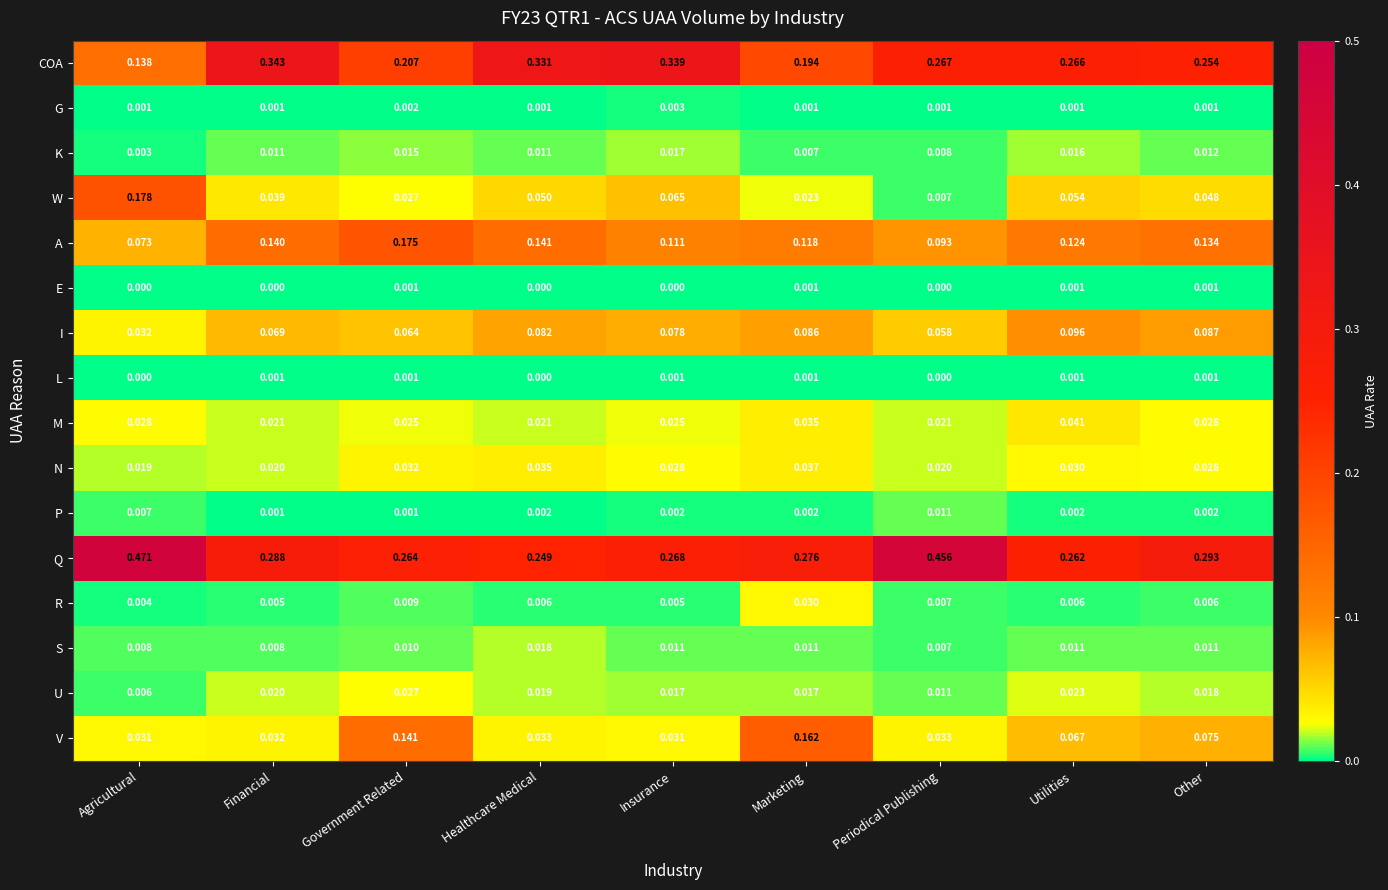

Between Agricultural and Other, which series saw the biggest shift?

Q